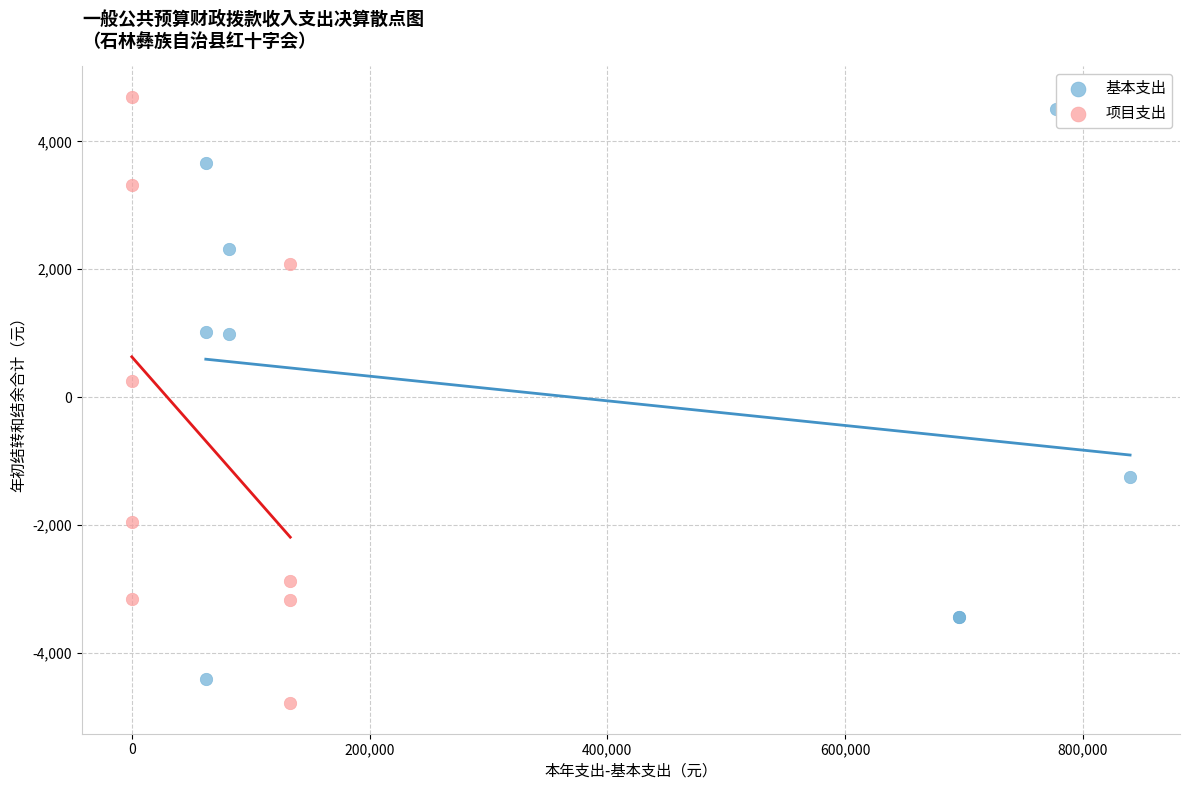

What are all the series names shown in the legend?

基本支出, 项目支出